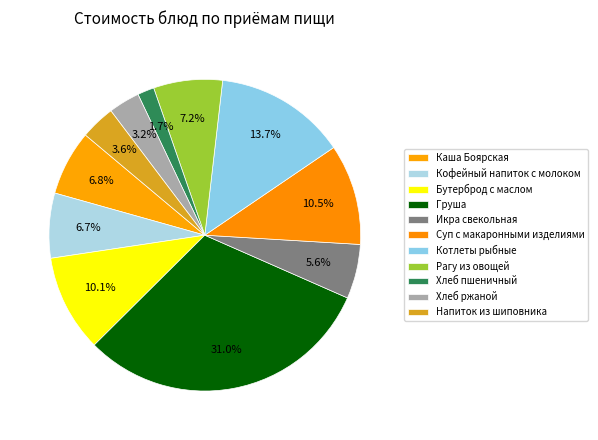

To the nearest percent, what percentage of the pie is Каша Боярская?

7%